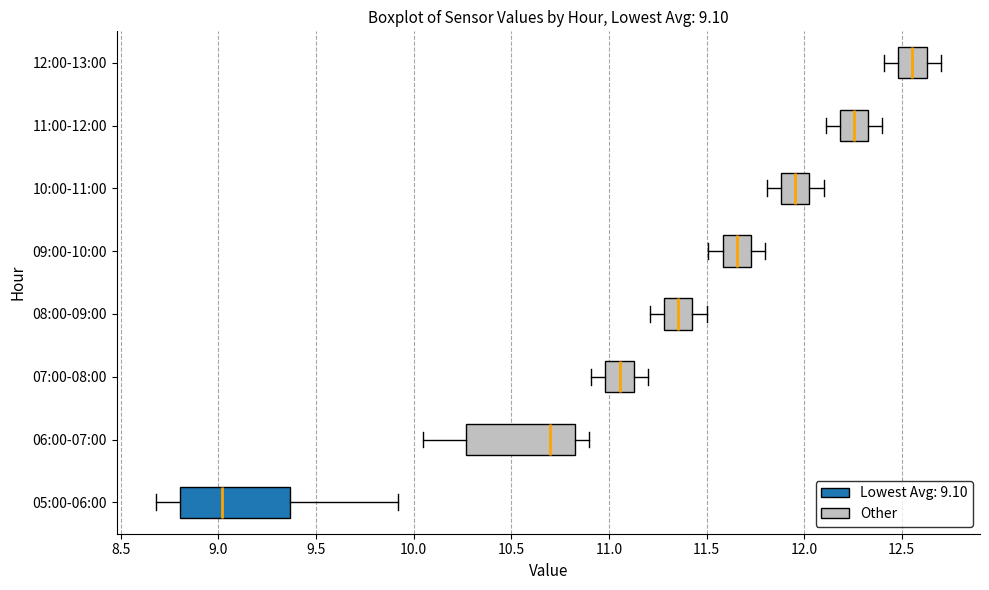

Which box's median line is the furthest to the right?

12:00-13:00